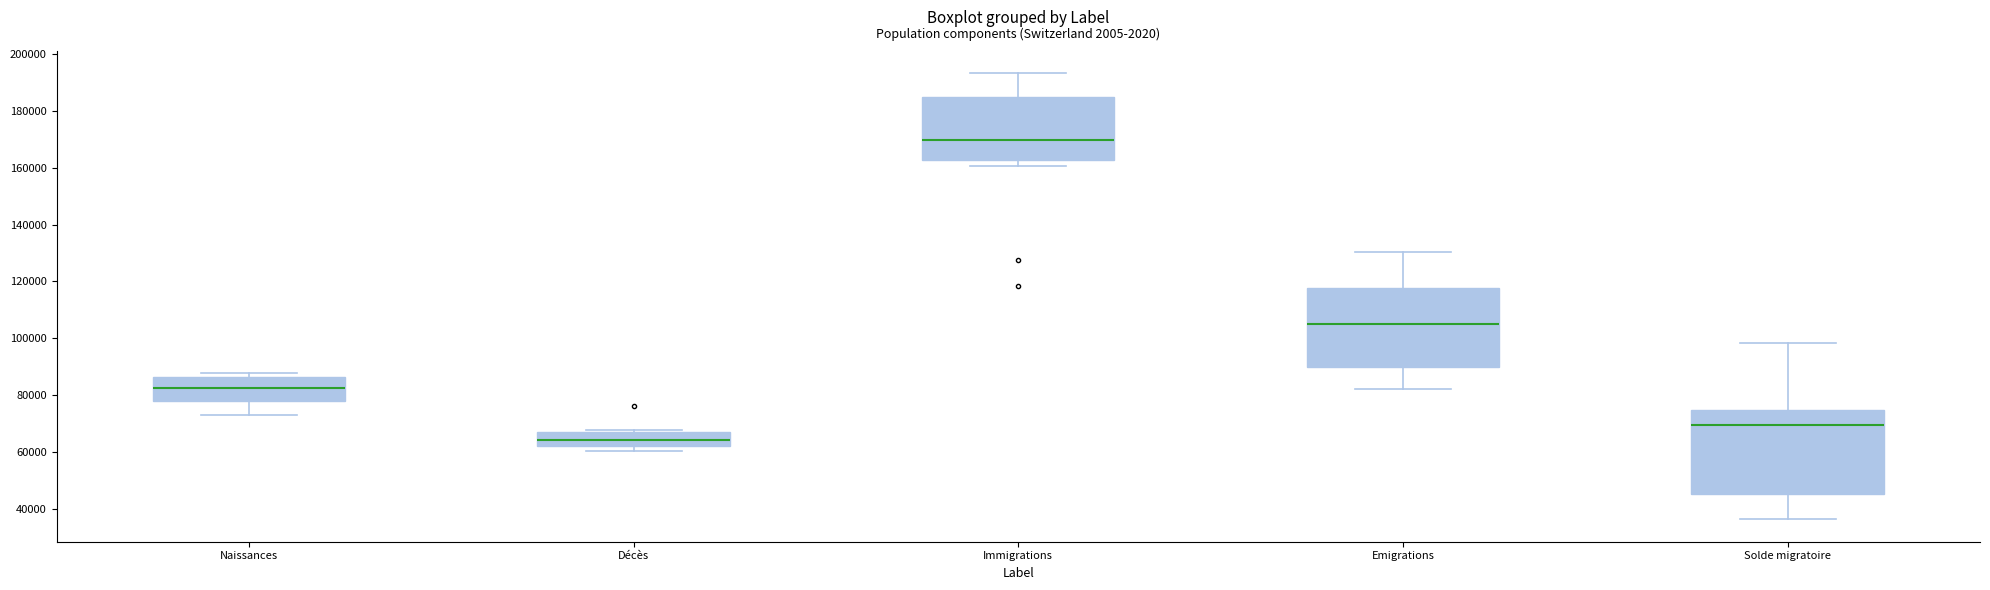

Reading left to right, read every box against the y-axis: the position of its median line, the range the box covers, and the ends of its whiskers. The values are not printed on the chart, so give them approximately, as read against the axis.

Naissances: median 82000, box 78000 to 86000, whiskers 72000 to 88000
Décès: median 64000, box 62000 to 68000, whiskers 60000 to 68000 (just above the box's upper edge)
Immigrations: median 170000, box 162000 to 186000, whiskers 160000 to 194000
Emigrations: median 106000, box 90000 to 118000, whiskers 82000 to 130000
Solde migratoire: median 70000, box 46000 to 74000, whiskers 36000 to 98000